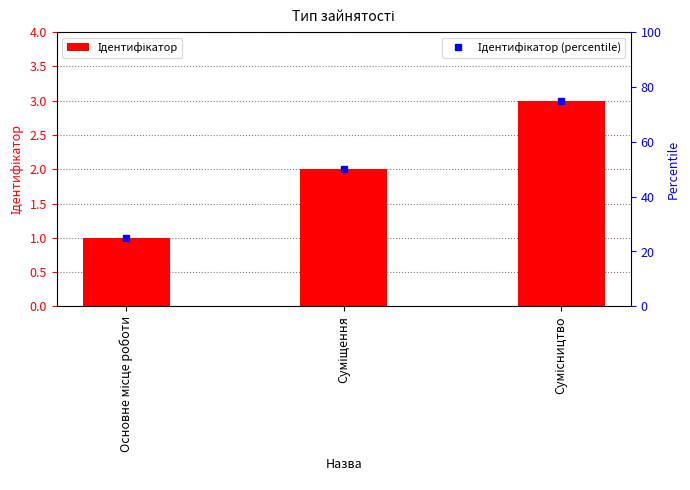

Reading right to left, what are all the values shown in this chart?

Сумісництво=3	Суміщення=2	Основне місце роботи=1